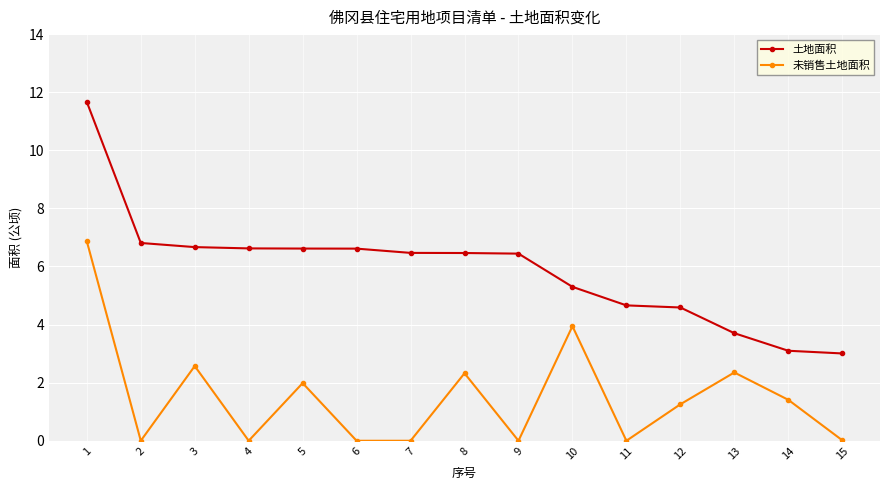

The value of 未销售土地面积 at 1 is 4.6. True or false?

False